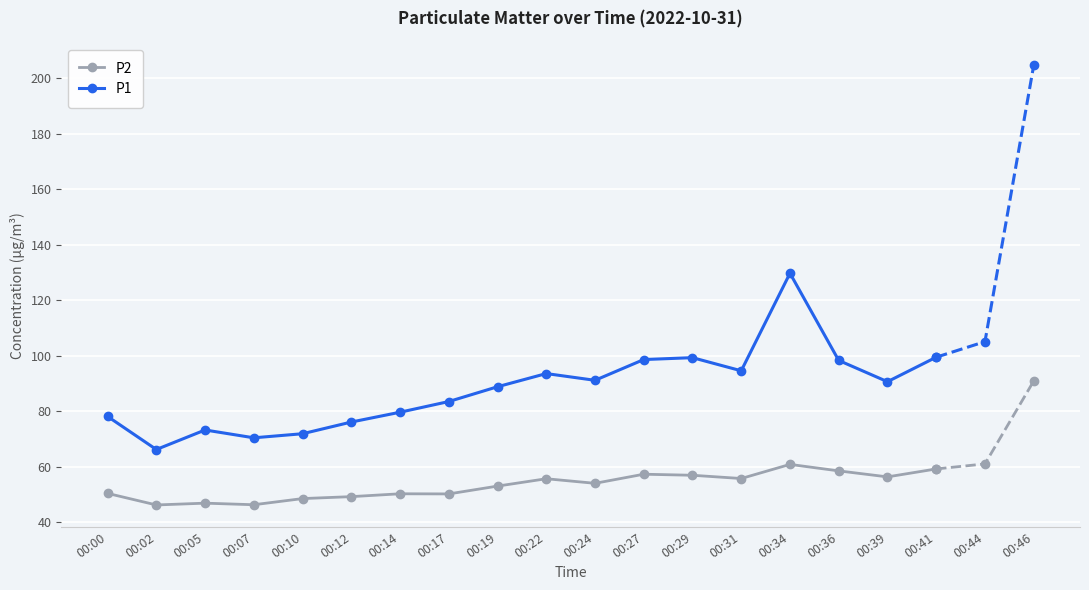

True or false: P2 and P1 cross at least once.

False